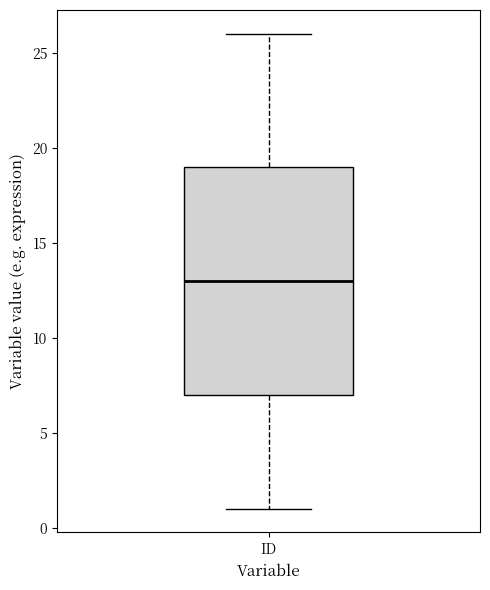

Where is the lower edge of the box for ID on the y-axis? The values are not printed on the chart, so give them approximately, as read against the axis.

7